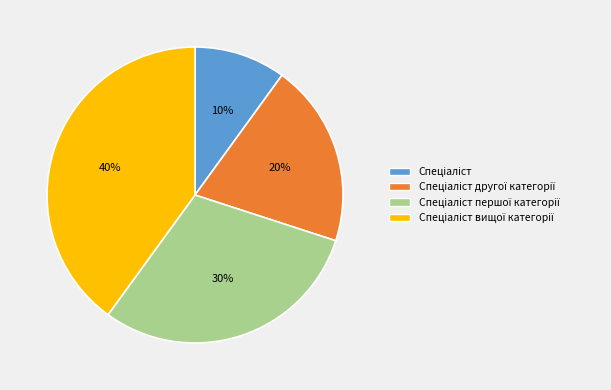

How many slices are in this pie chart?

4